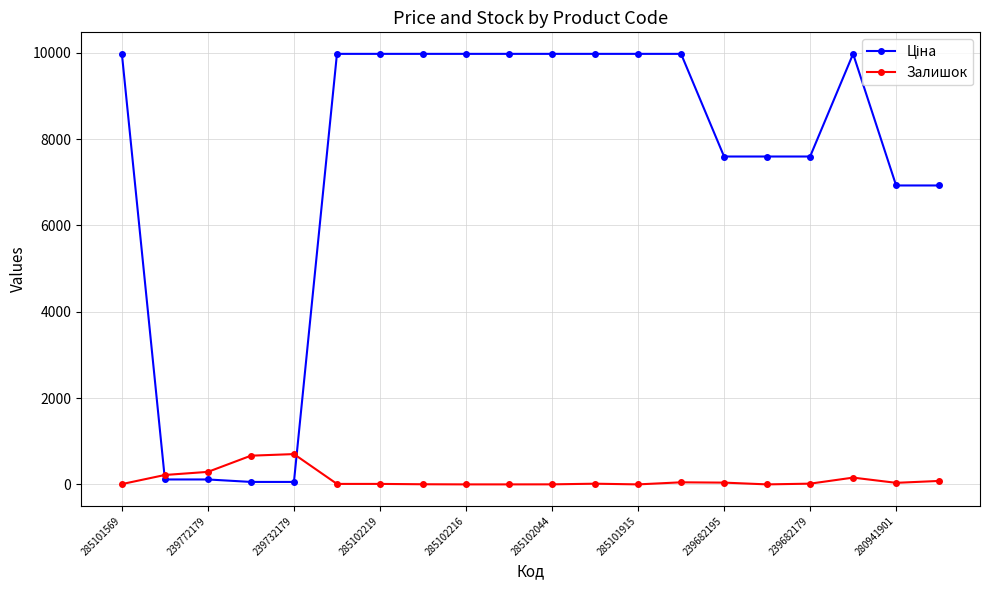

At how many categories does at least one series exceed 2216?

16